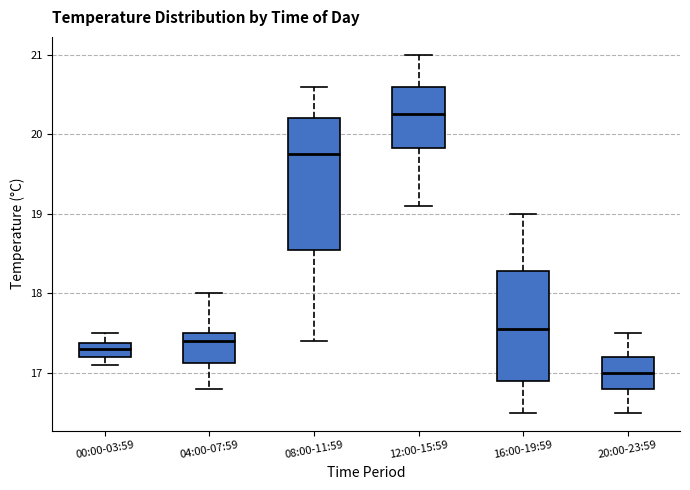

Reading left to right, transcribe this box plot: for each box, give where its median line is, the range the box spans, and where its two whiskers end, as read against the y-axis. The values are not printed on the chart, so give them approximately, as read against the axis.

00:00-03:59: median 17.3, box 17.2 to 17.4, whiskers 17.1 to 17.5
04:00-07:59: median 17.4, box 17.1 to 17.5, whiskers 16.8 to 18.0
08:00-11:59: median 19.8, box 18.6 to 20.2, whiskers 17.4 to 20.6
12:00-15:59: median 20.3, box 19.8 to 20.6, whiskers 19.1 to 21.0
16:00-19:59: median 17.6, box 16.9 to 18.3, whiskers 16.5 to 19.0
20:00-23:59: median 17.0, box 16.8 to 17.2, whiskers 16.5 to 17.5